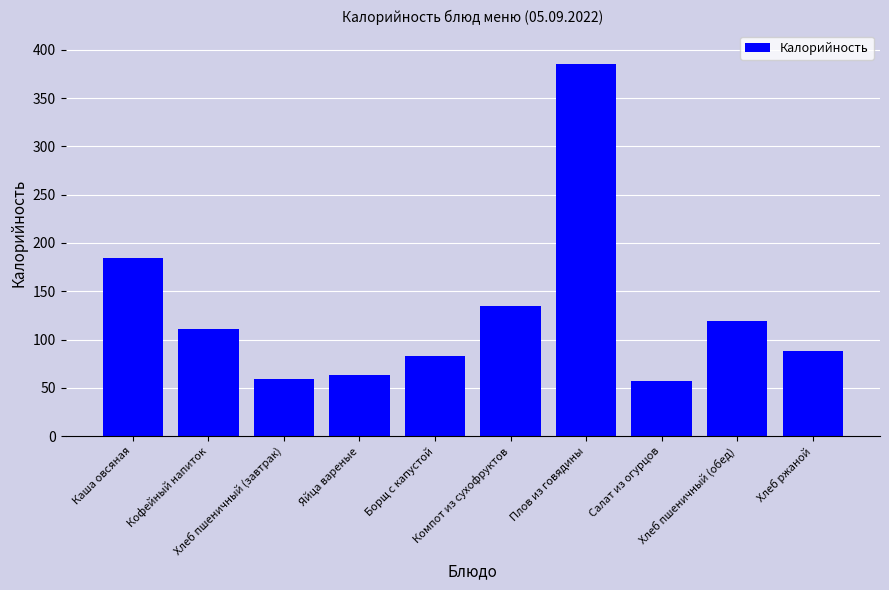

Reading left to right, what are all the values shown in this chart?

184.8	110.6	59.5	62.8	83.2	134.6	385.8	57.2	119.0	88.0